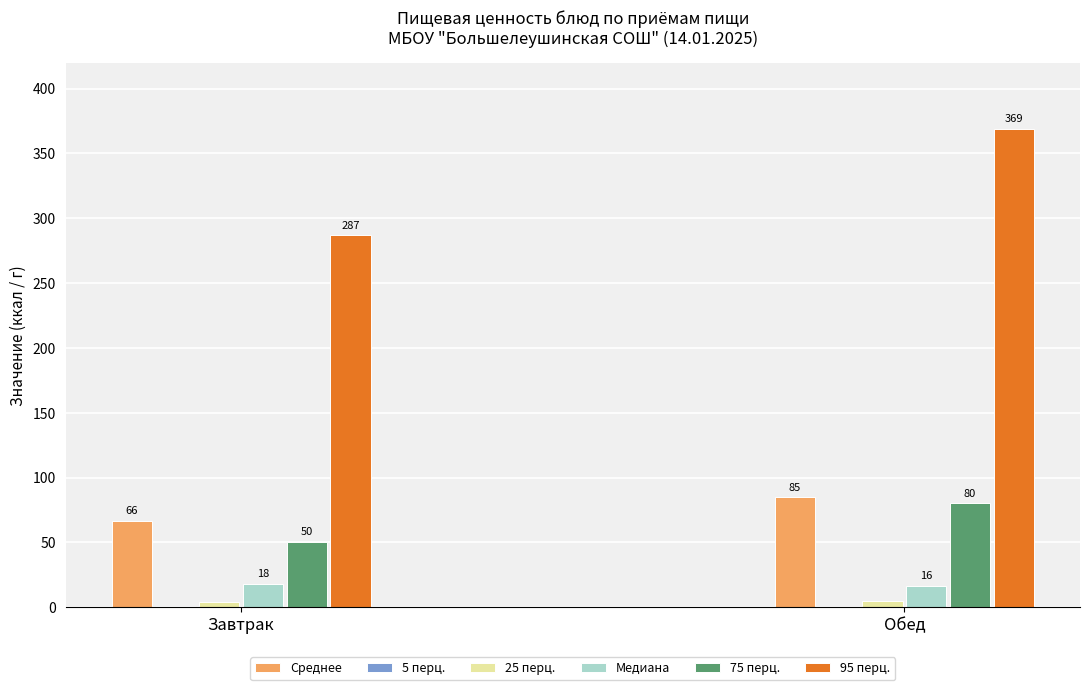

The Среднее series shows 66.3 at Завтрак. True or false?

True